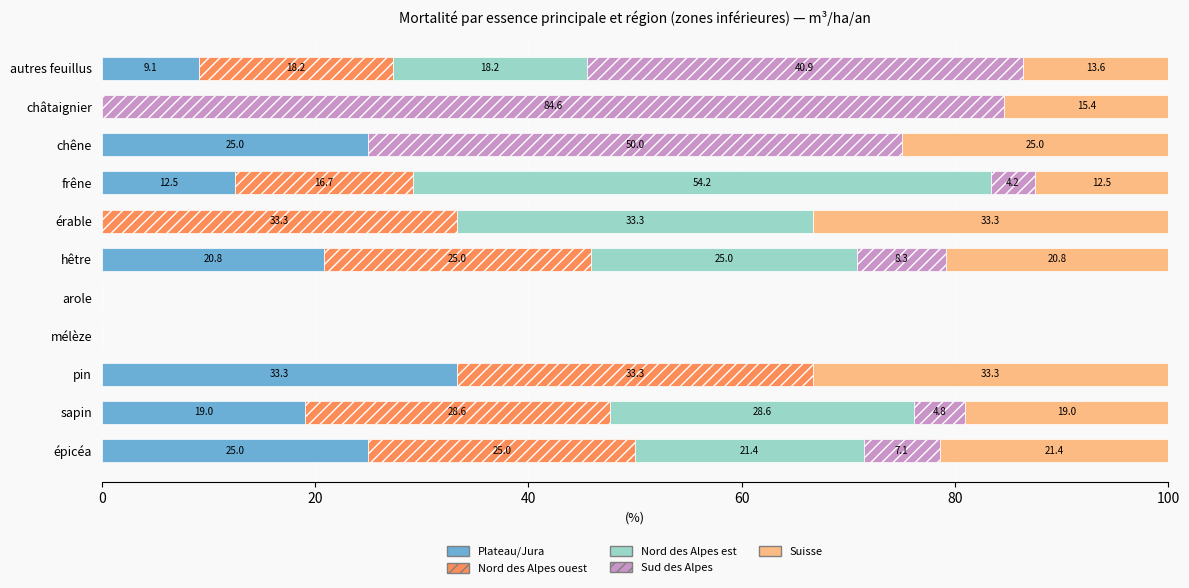

True or false: Plateau/Jura has a value of 7.9 at hêtre.

False